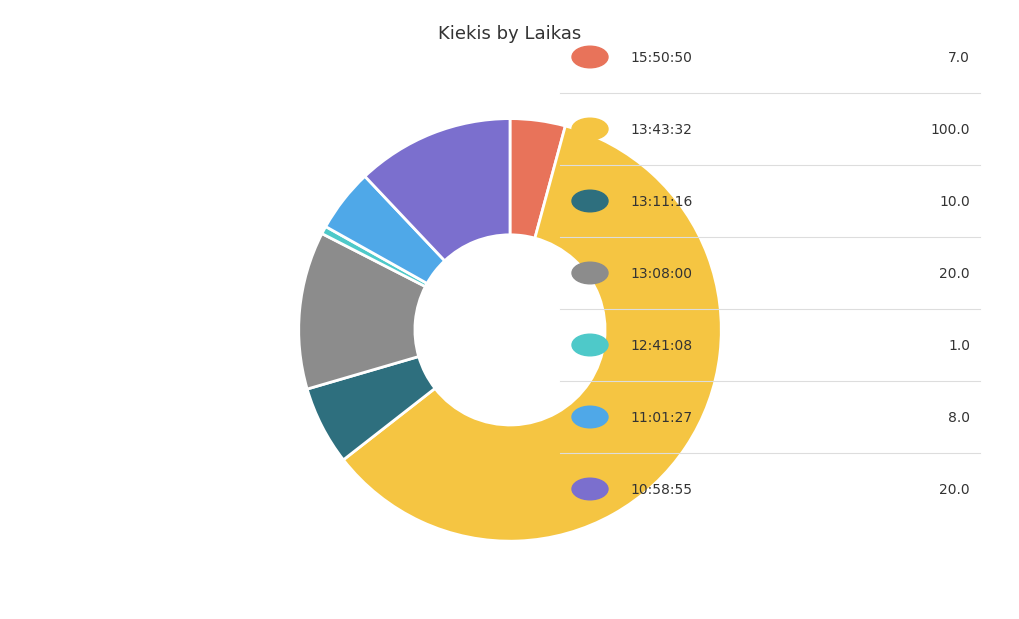

Does any single category account for the majority?

Yes